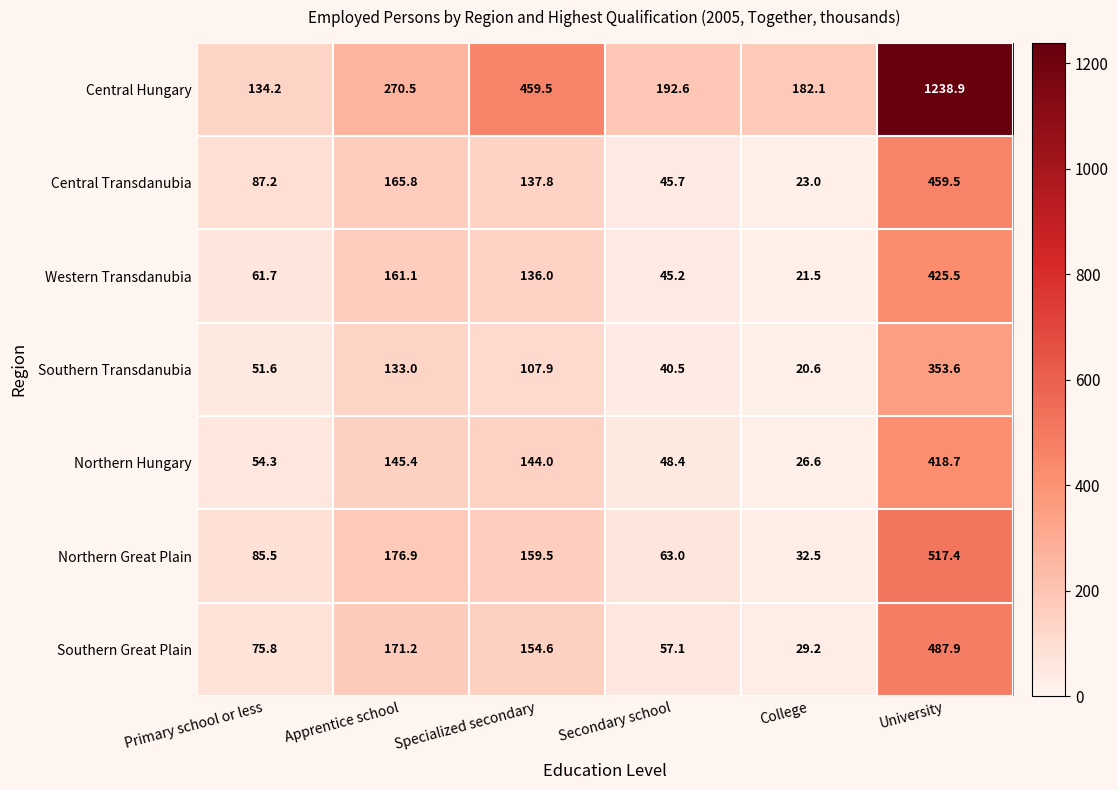

Is it true that Central Hungary equals 182.1 at College?

True